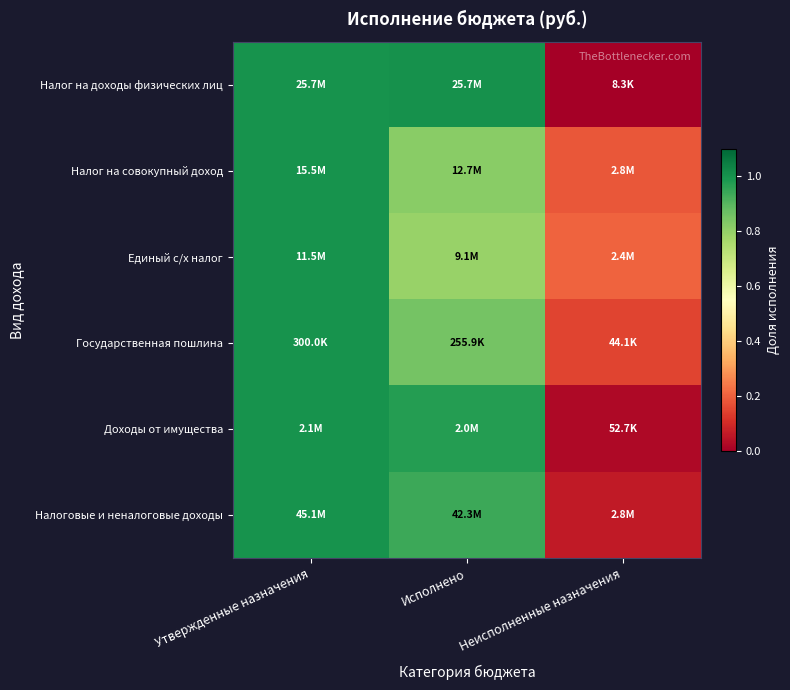

How many distinct data groups are displayed?

6